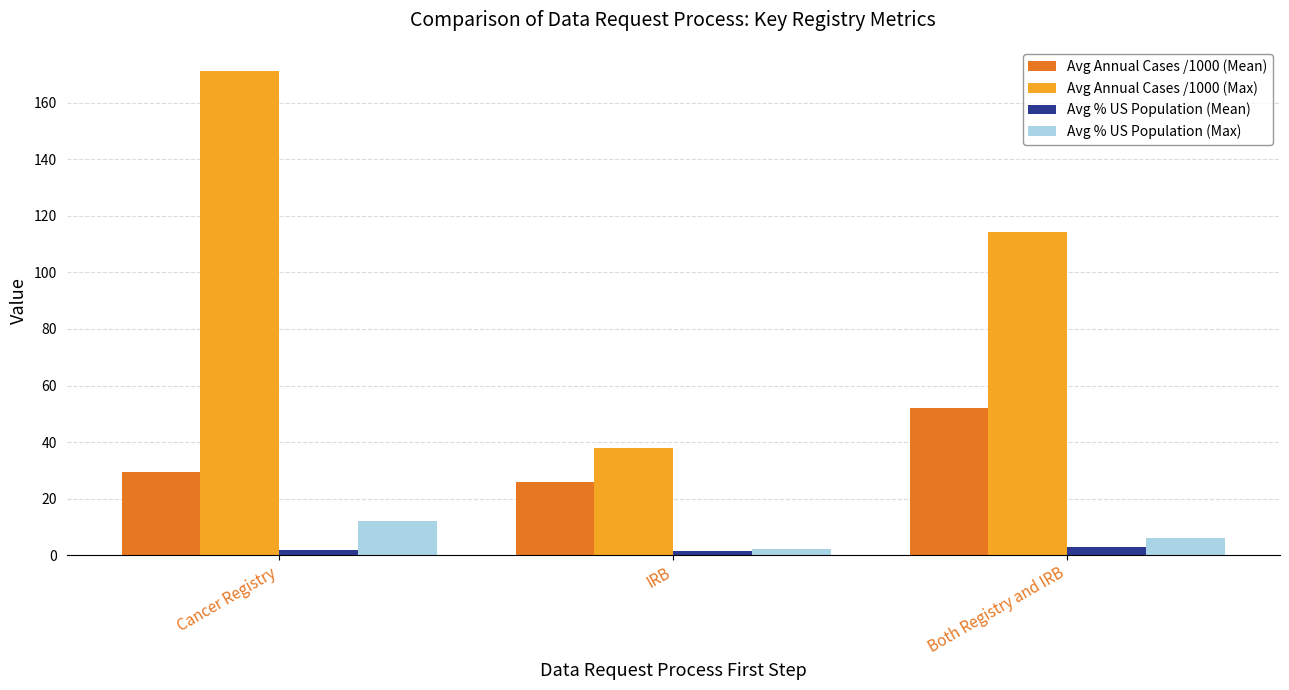

How many data points in Avg Annual Cases /1000 (Max) are less than 114?

1